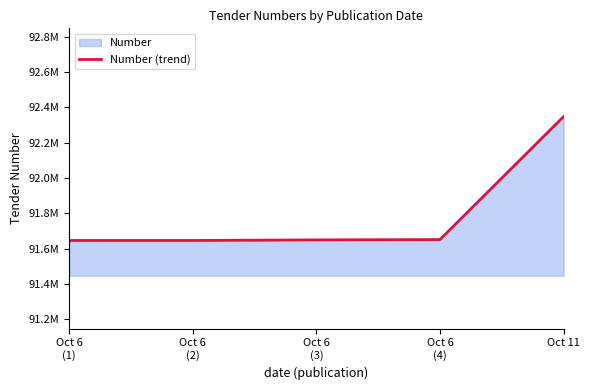

Rank the categories by value from lowest to highest.

Oct 6
(1), Oct 6
(2), Oct 6
(3), Oct 6
(4), Oct 11